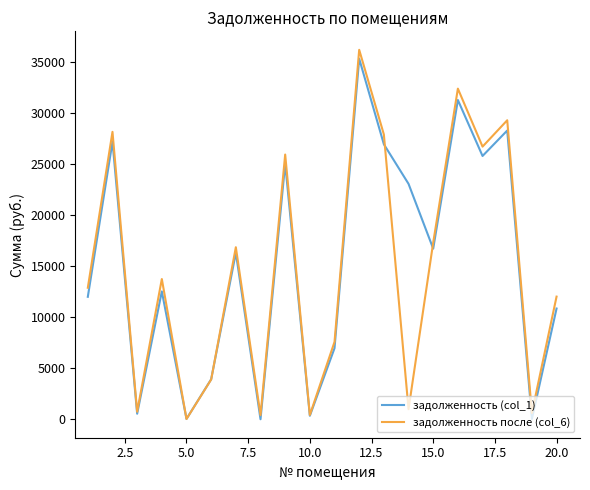

What is the greatest value displayed?

36226.2